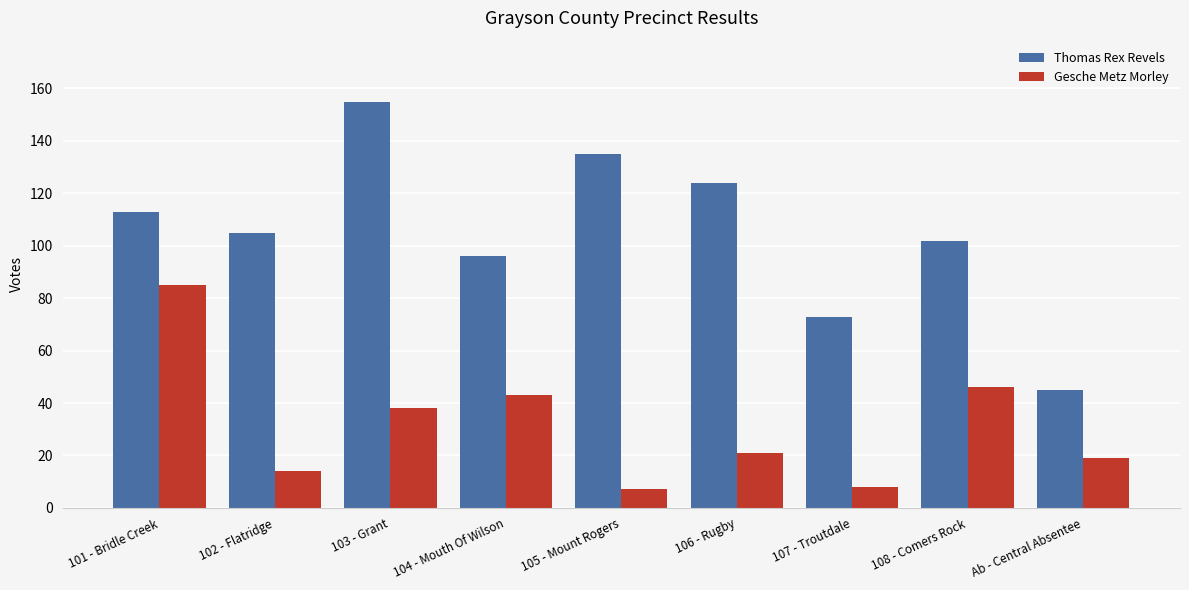

At which label does Thomas Rex Revels first exceed 105?

101 - Bridle Creek